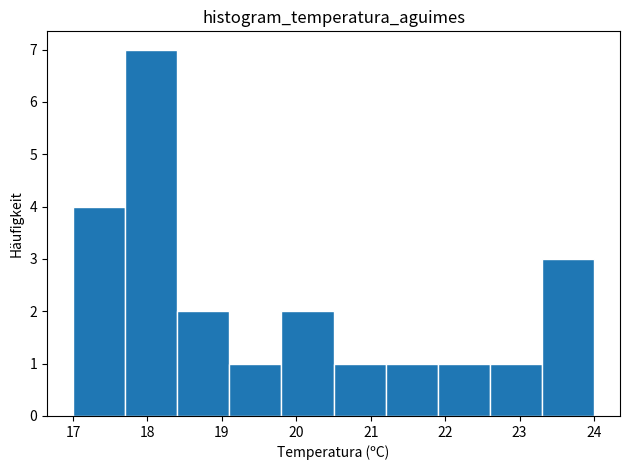

Over which range of the x-axis is the bar tallest?

17.7 to 18.4